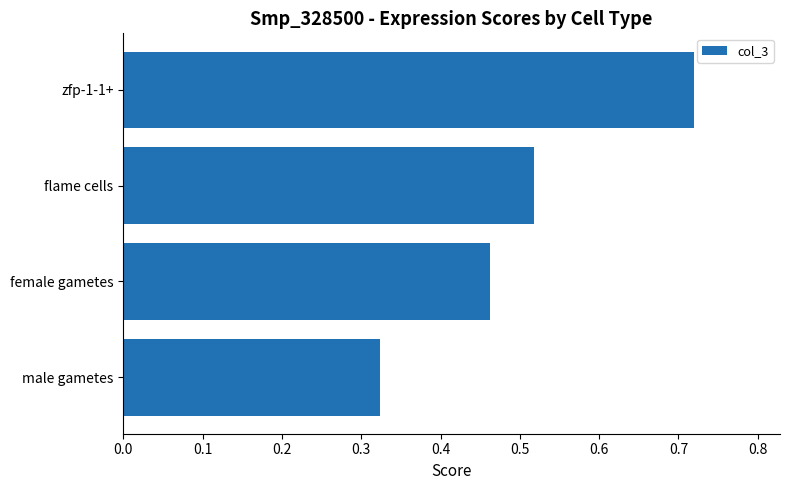

Count the values in the range 0 to 1.

4